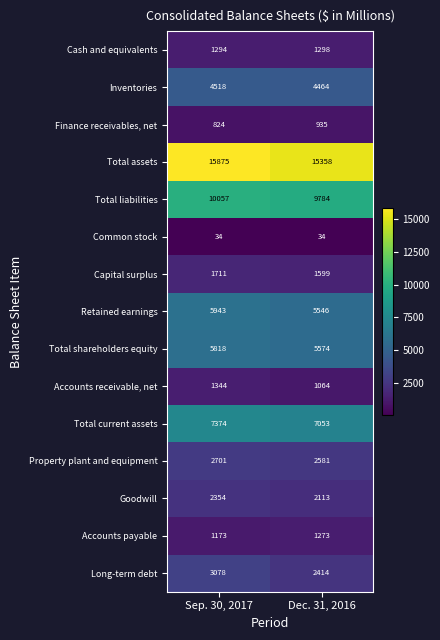

What is the sum of the Finance receivables, net values at Sep. 30, 2017 and Dec. 31, 2016?

1759